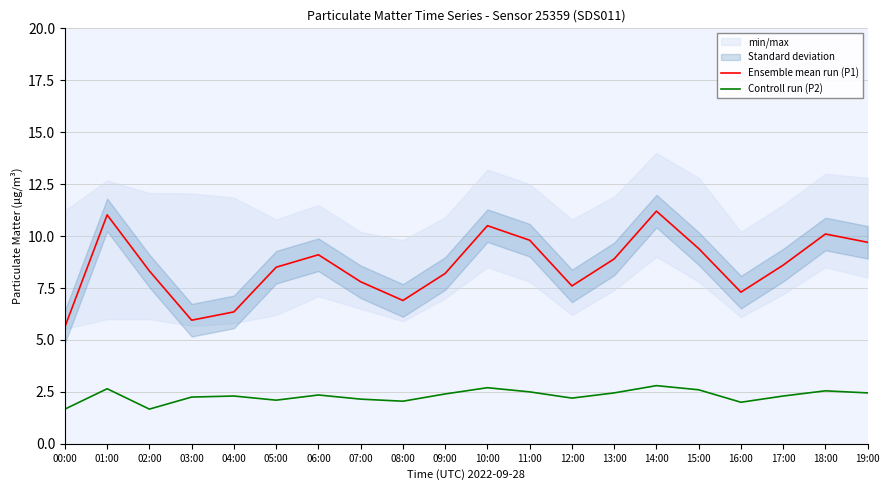

Is this an area chart (filled region under the line)?

No